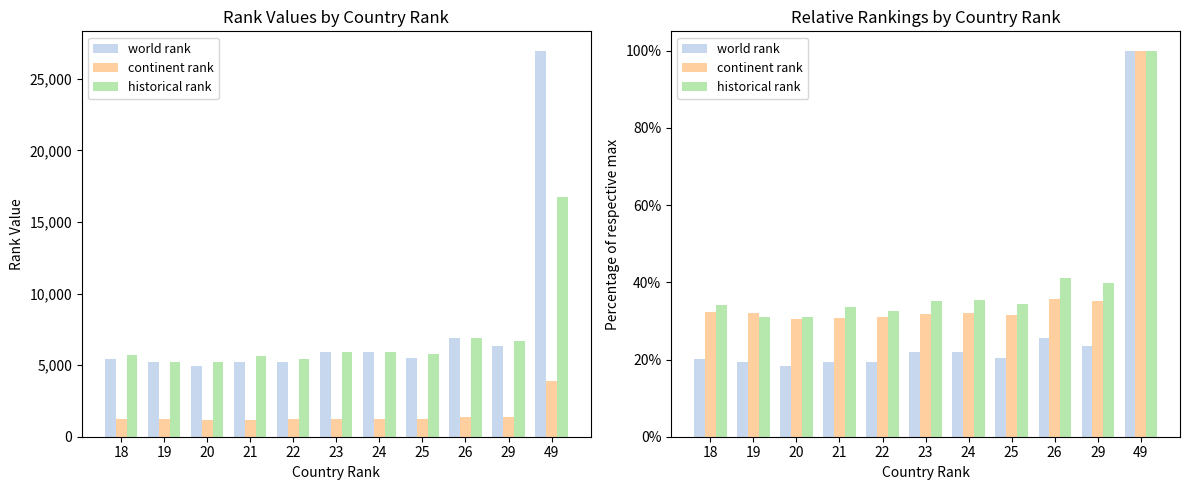

At 19, list the series in order from smallest to largest.

world rank, historical rank, continent rank